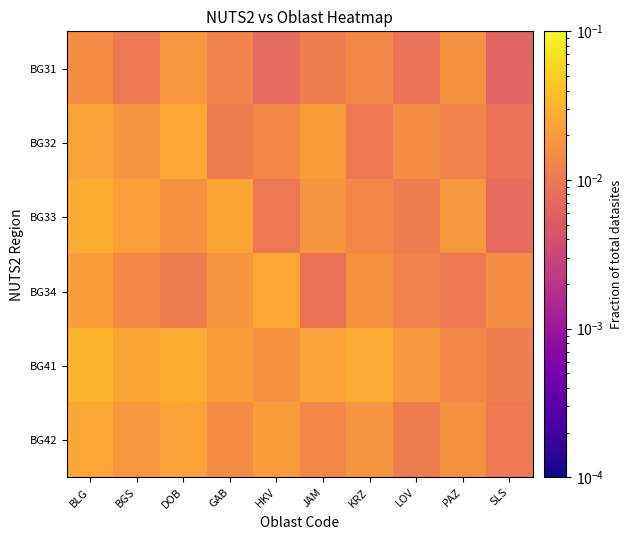

Which category has the highest value across all series?

BLG